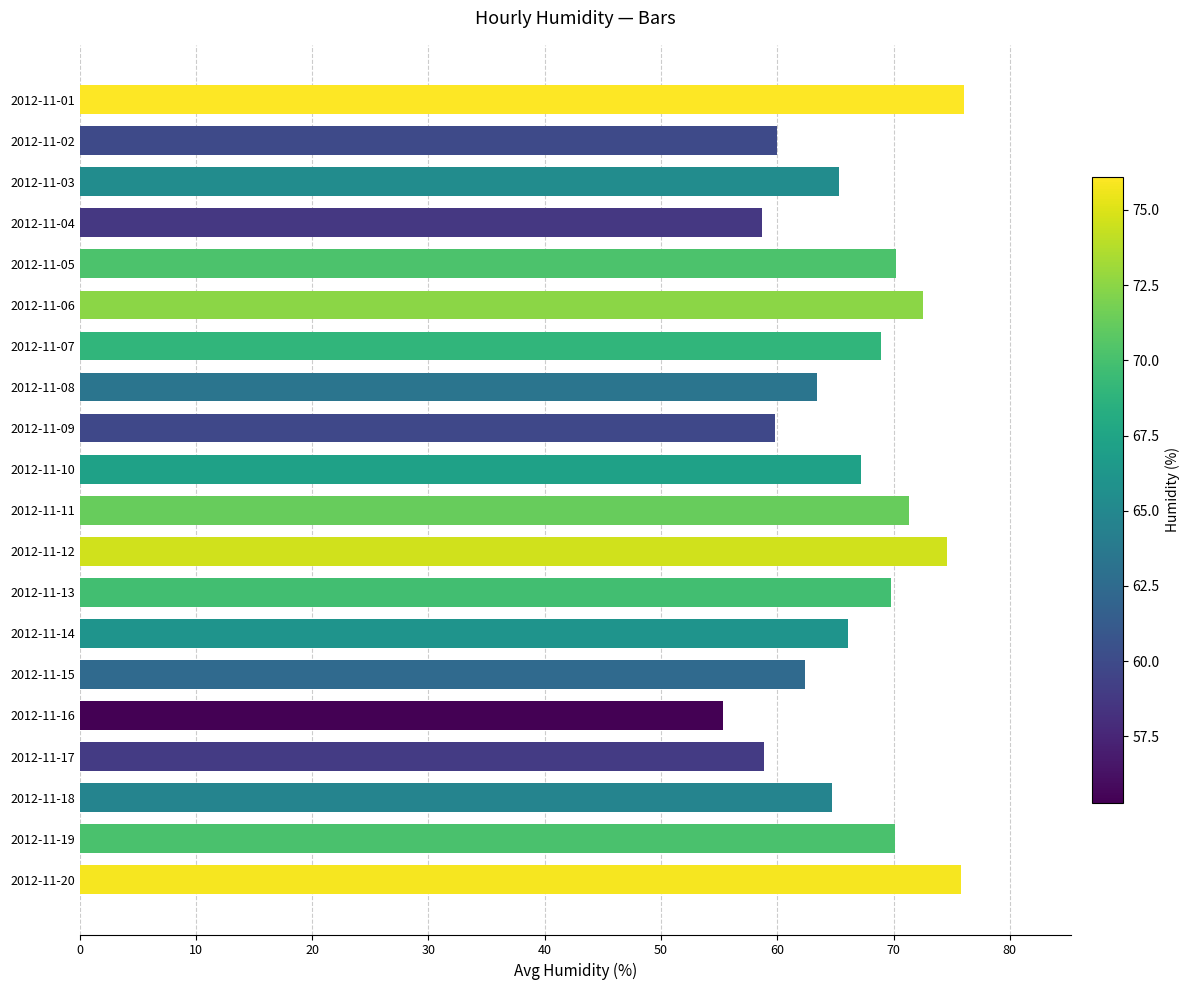

What is the minimum value shown in the chart?

55.3